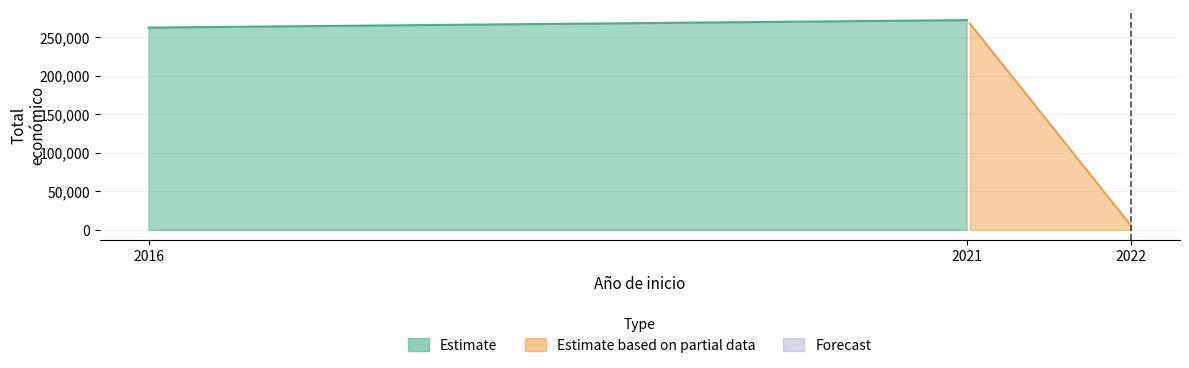

At which label does the data first exceed 262332?

2021